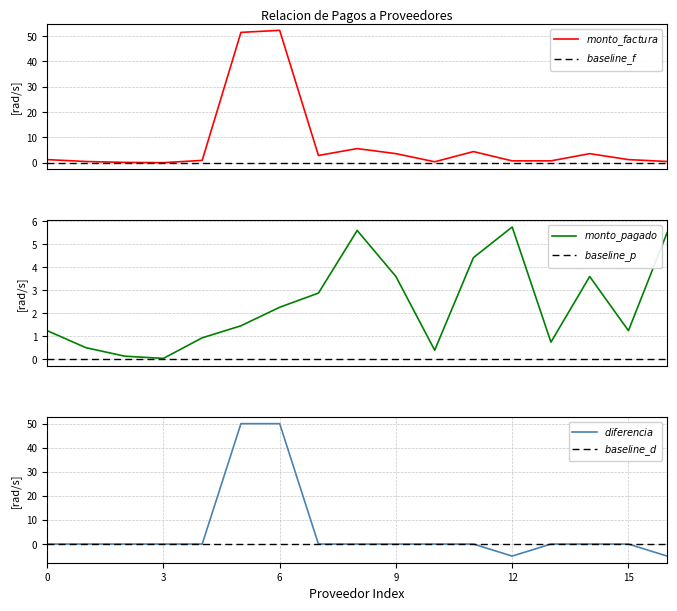

What is the average value of the $diferencia$ series?

5.3